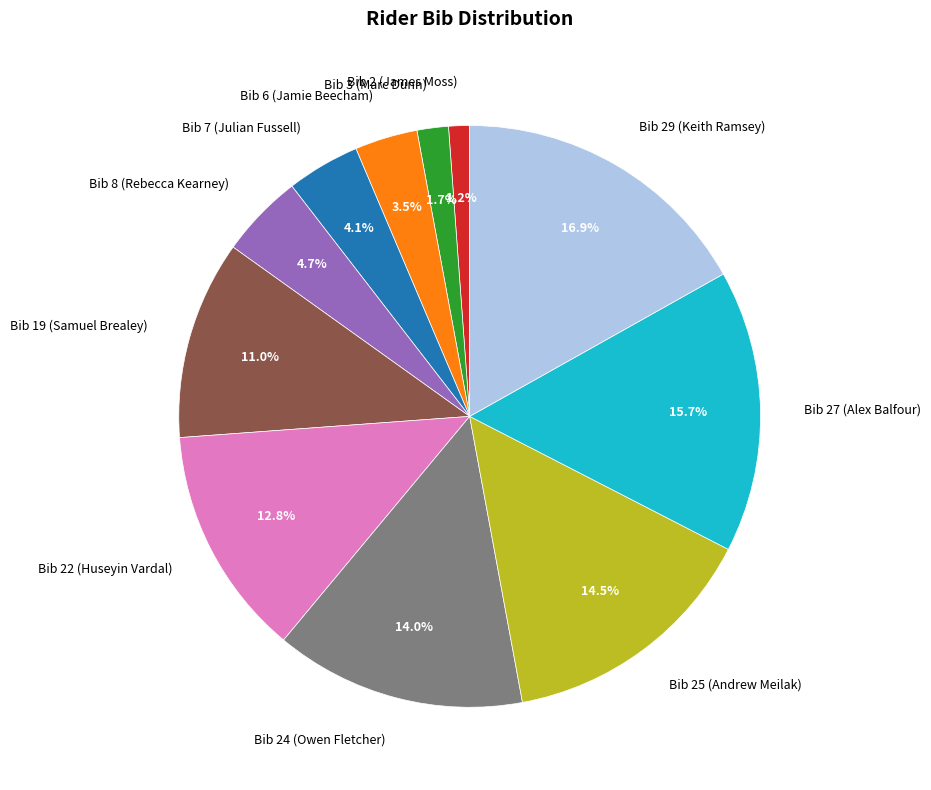

Which slice is the largest?

Bib 29 (Keith Ramsey)